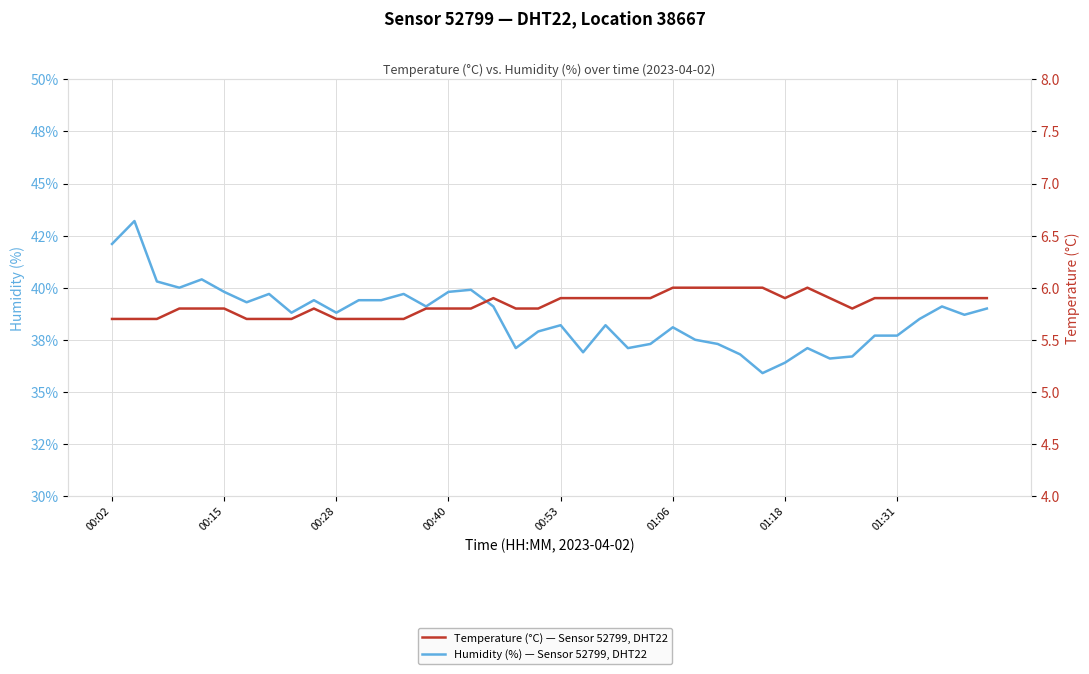

True or false: Humidity (%) and Temperature (°C) cross at least once.

False